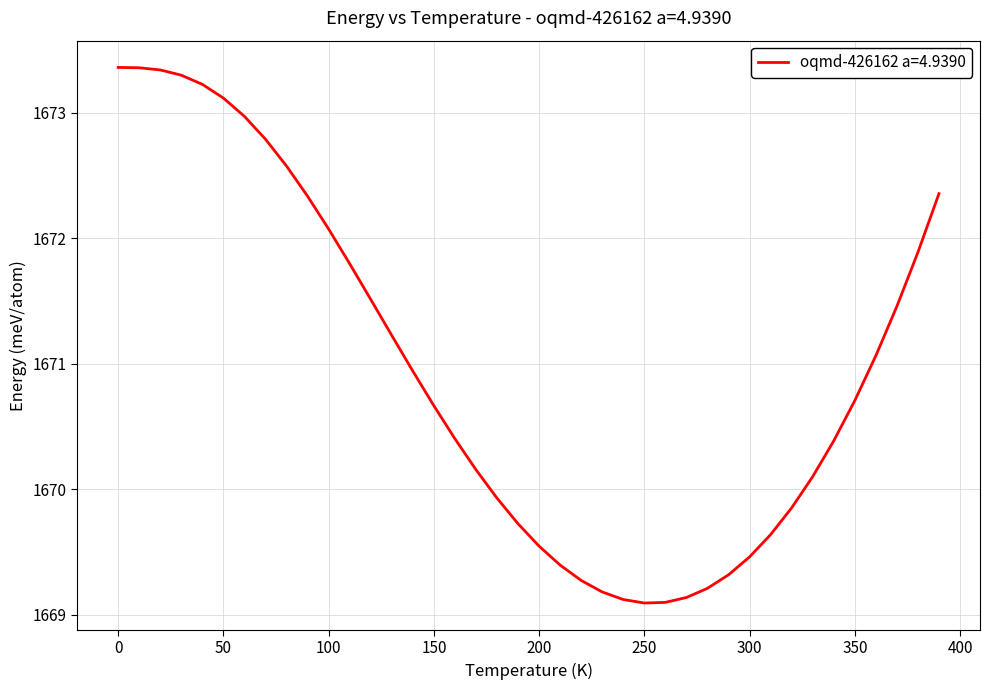

What is the smallest value displayed?

1669.1